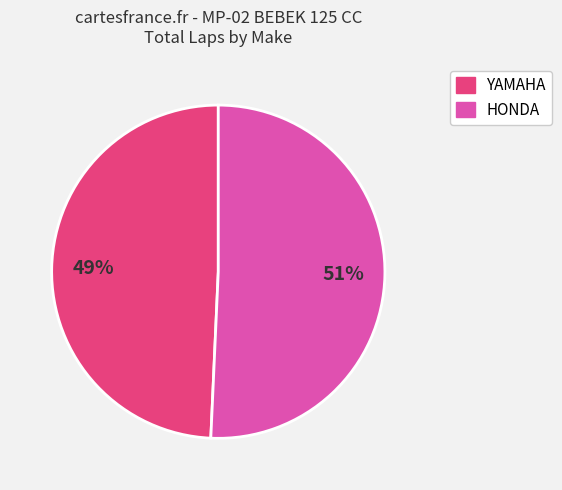

Is there a majority slice in this chart?

Yes